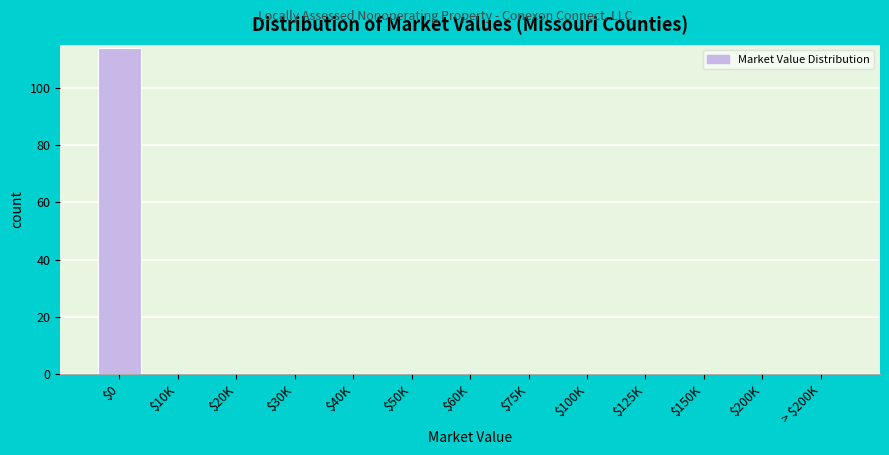

What is the sum of all values?

114